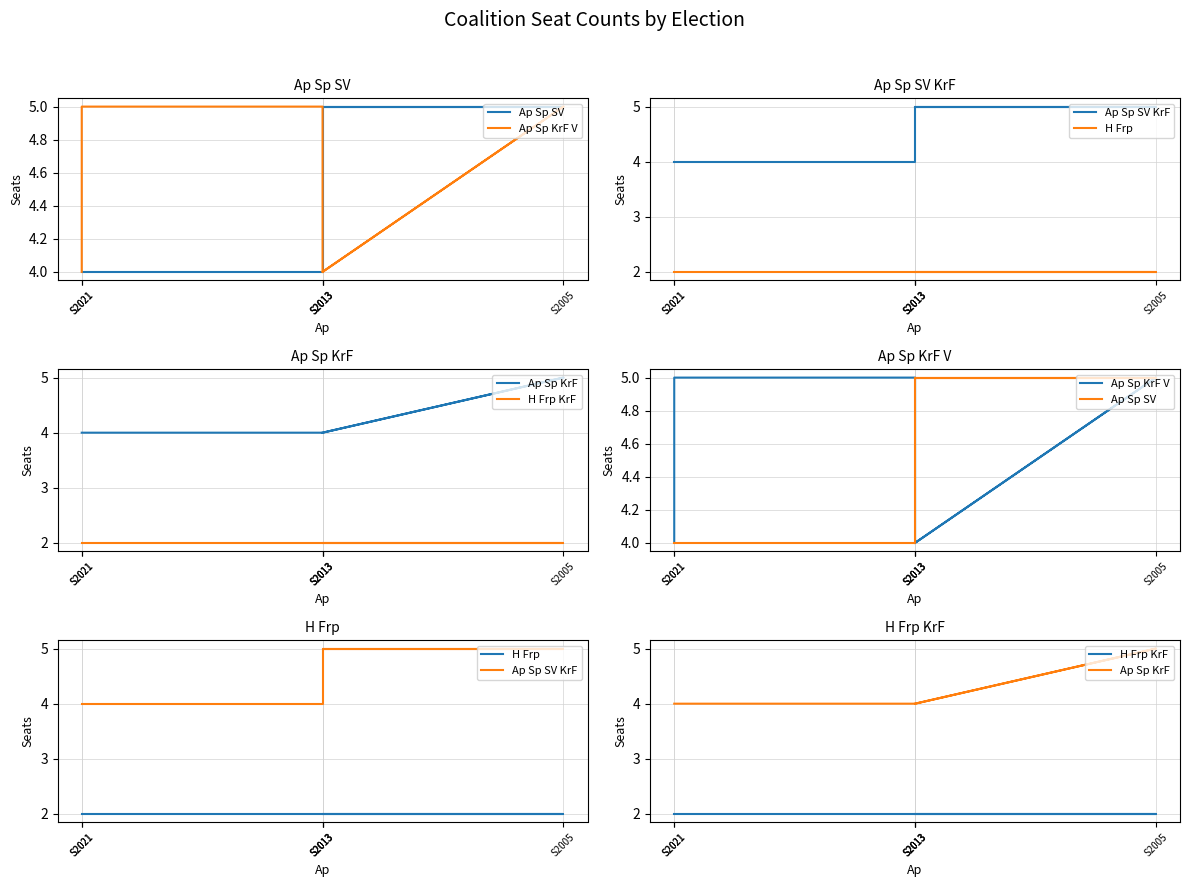

True or false: H Frp KrF and Ap Sp SV KrF cross at least once.

False